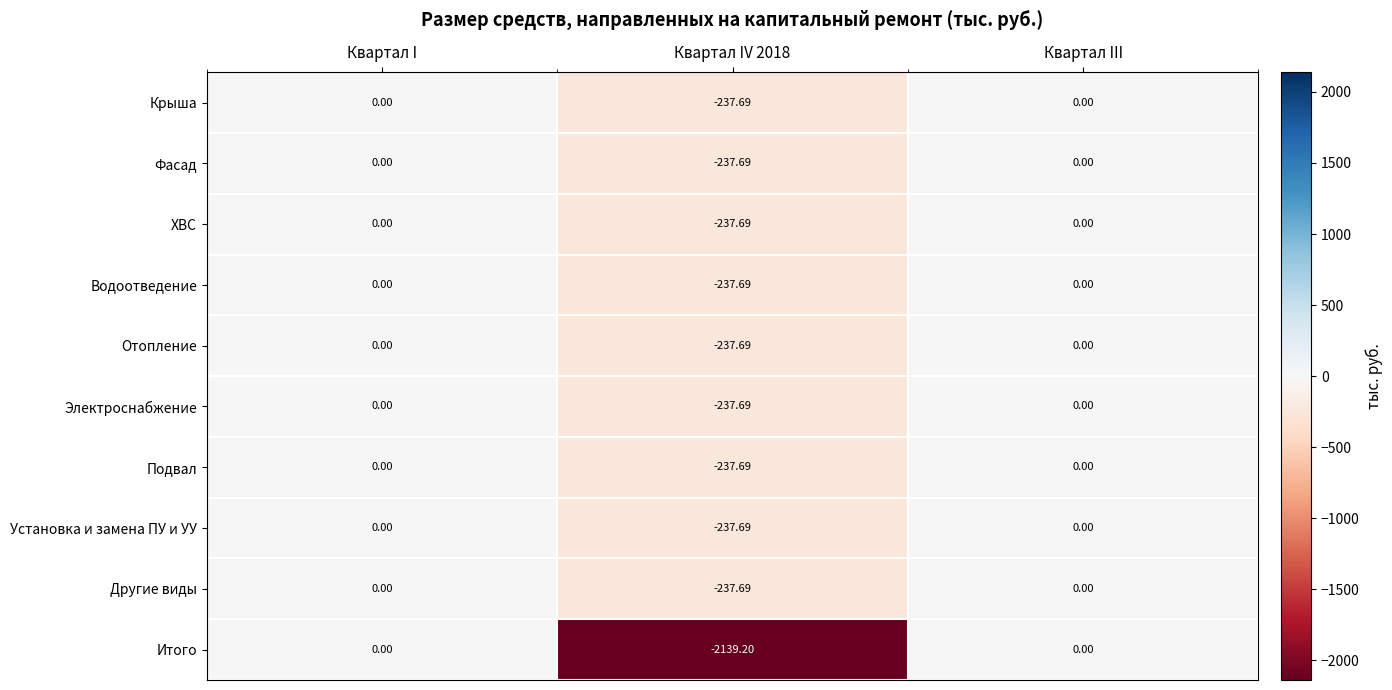

Which series has the largest range (max minus min)?

Итого